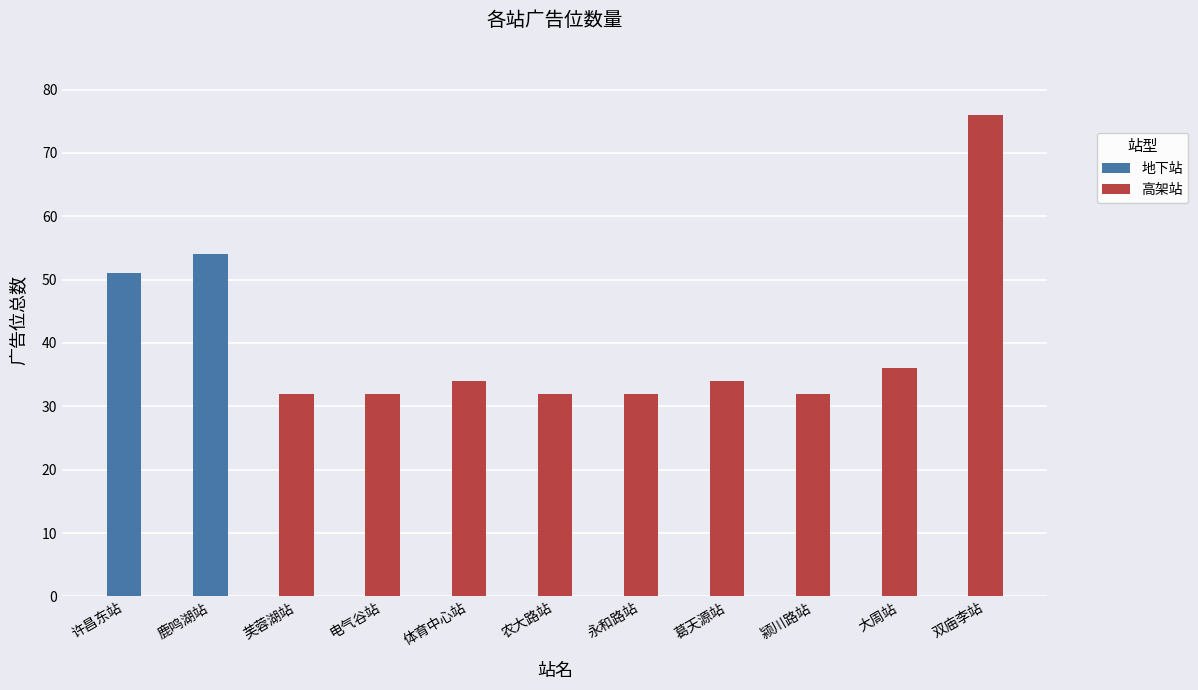

Is it true that 高架站 equals 32 at 电气谷站?

True